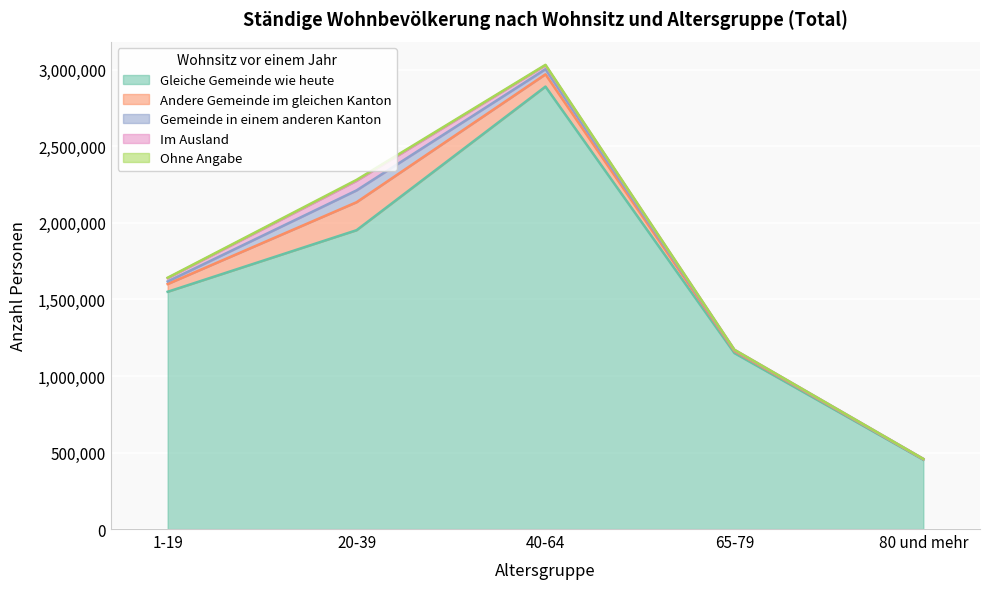

How many values in the Gleiche Gemeinde wie heute series exceed 1550209?

2